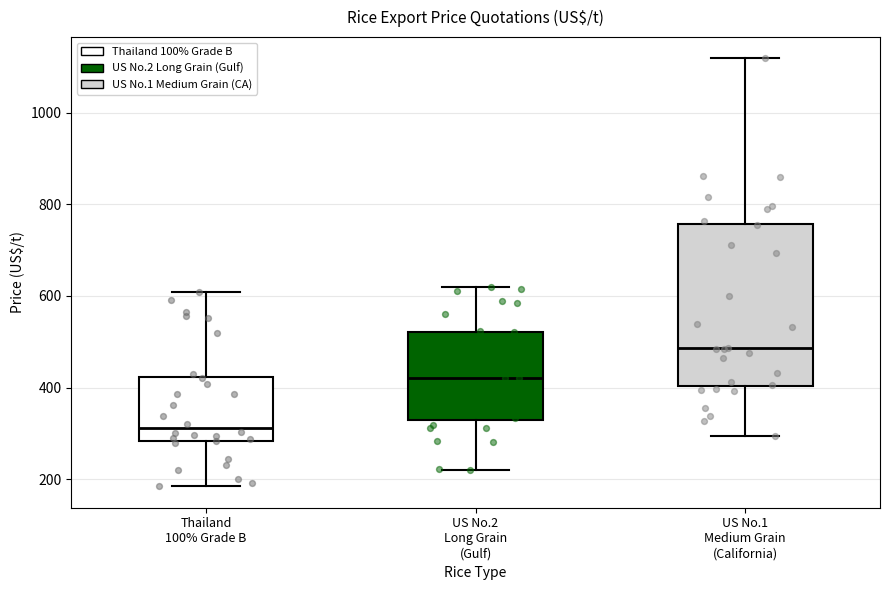

Where is the upper edge of the box for US No.1 Medium Grain (California) on the y-axis? The values are not printed on the chart, so give them approximately, as read against the axis.

760